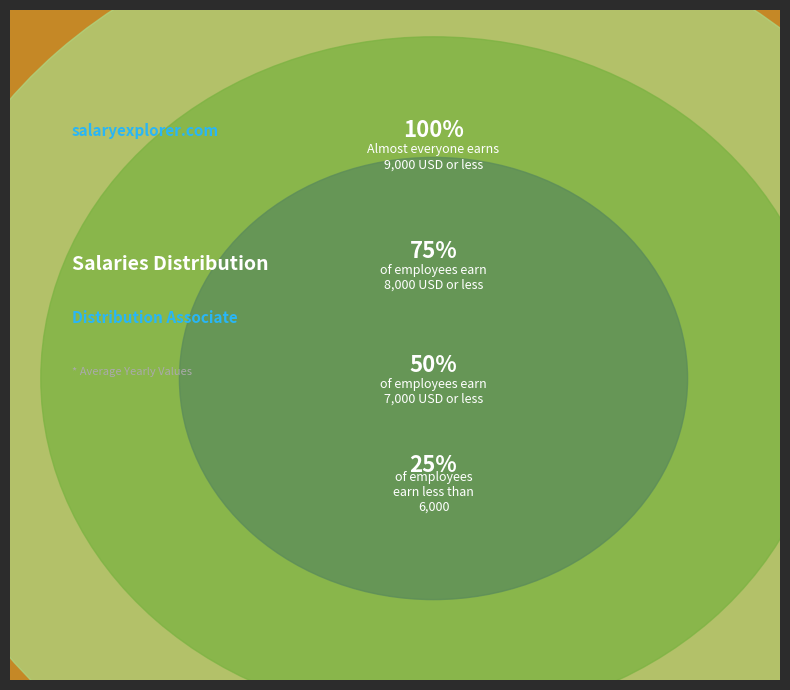

Do 4 and 7 together represent more than half of the pie?

No